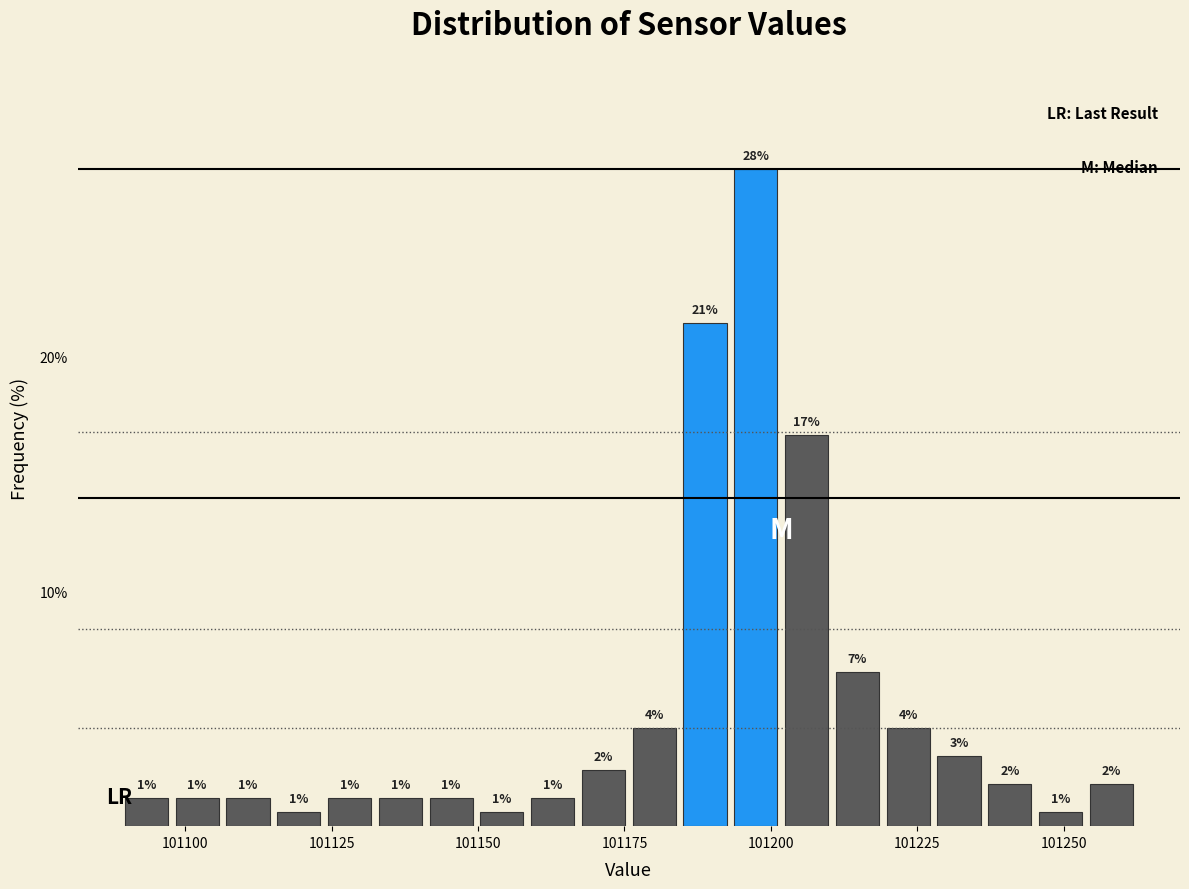

Around what value on the x-axis is the tallest bar? Give the approximate position of its centre, as read against the axis.

101195